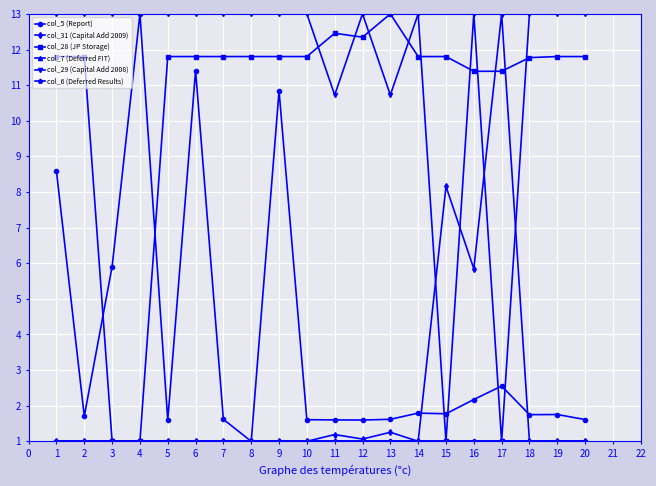

True or false: col_28 (JP Storage) has a value of 16.7 at 15.

False